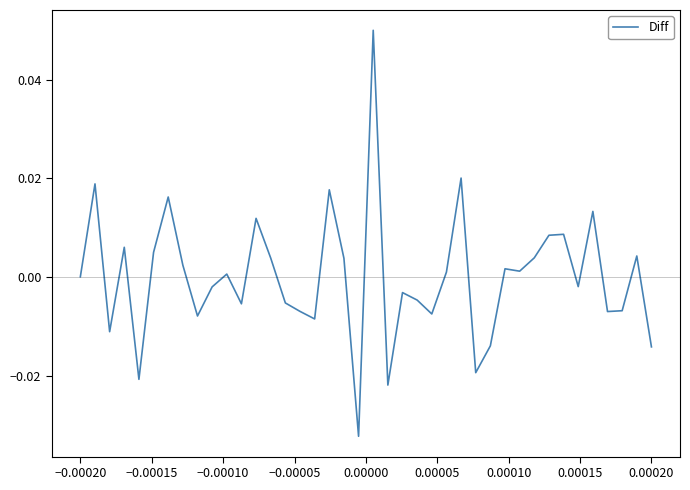

Is this an area chart (filled region under the line)?

No